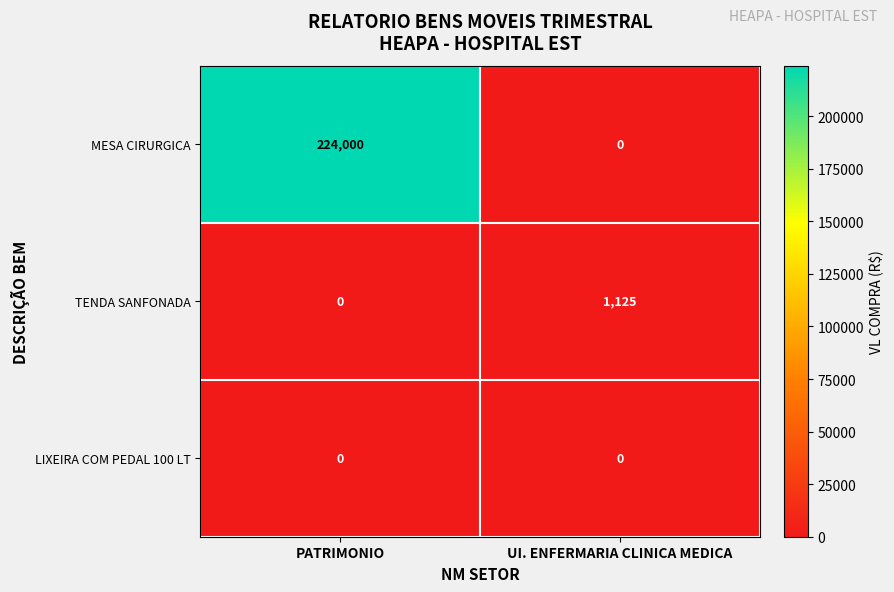

Where is TENDA SANFONADA nearest to the value 562?

PATRIMONIO